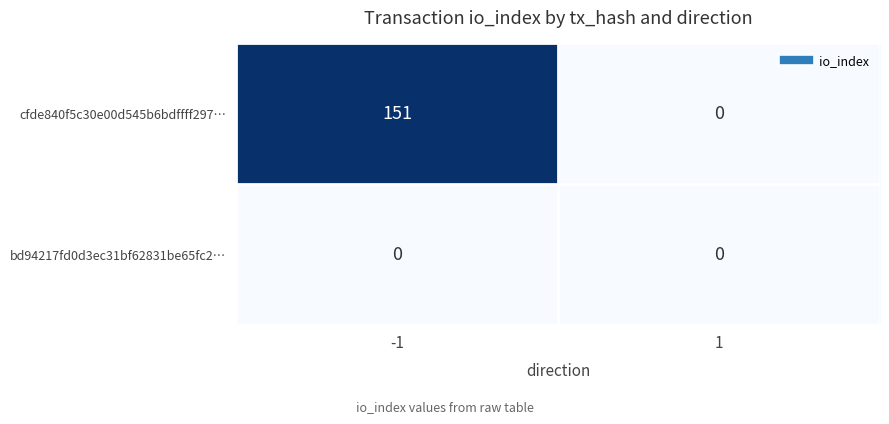

What is the greatest value displayed?

151